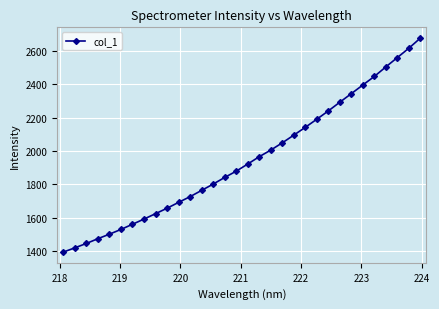

What is the difference between the maximum and minimum values?

1283.9